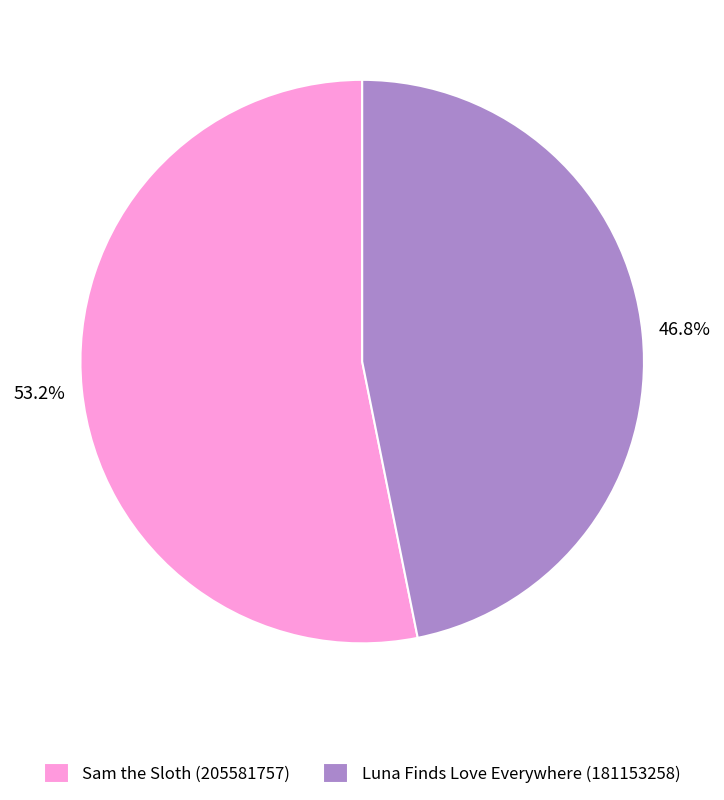

To the nearest percent, what is the difference between the largest and smallest slice percentages?

6%